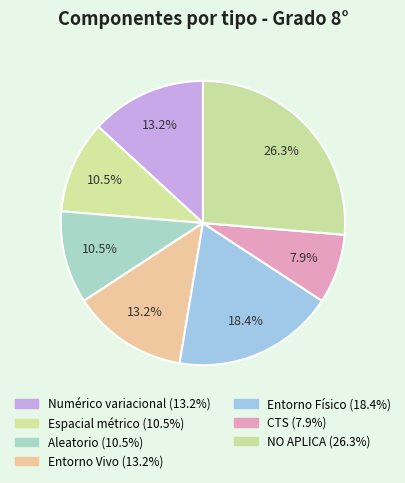

The Numérico variacional slice represents 13% of the pie. True or false?

True